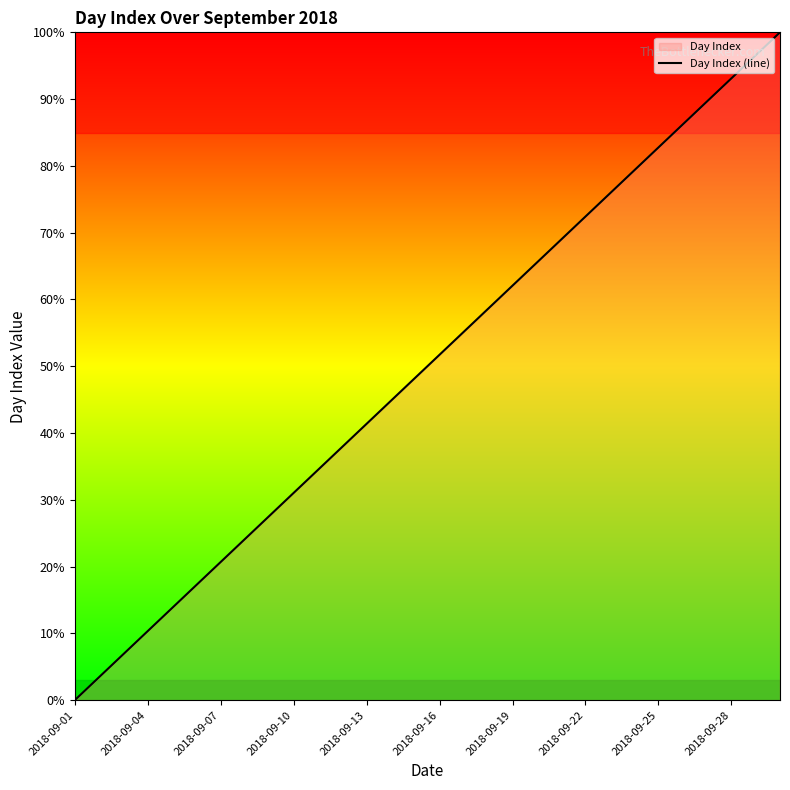

True or false: the data has more than 0 interior local peaks.

False